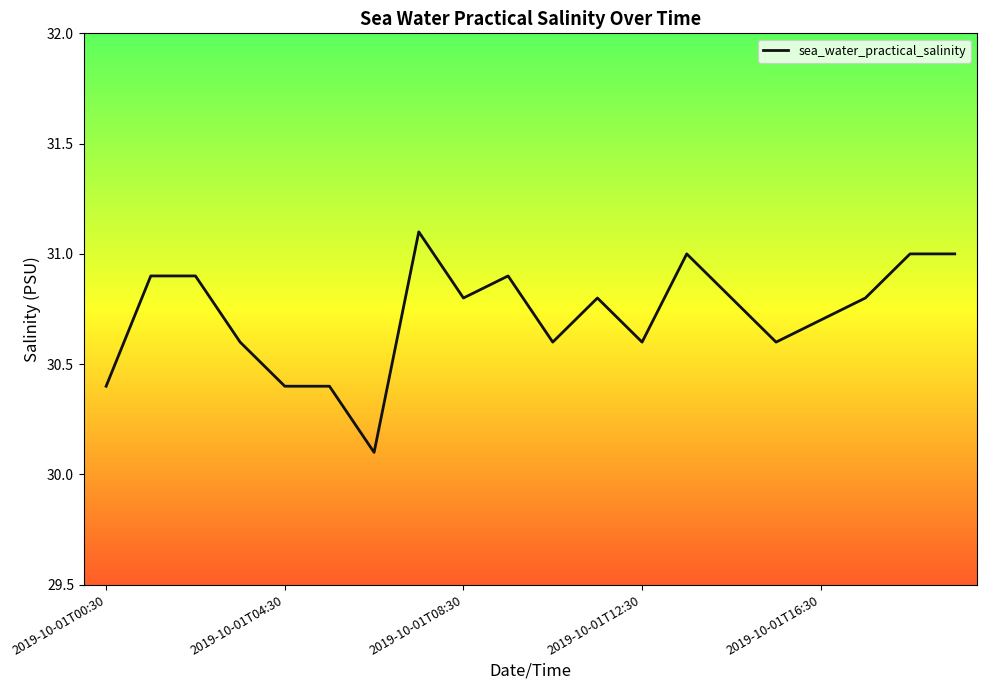

What is the minimum value shown in the chart?

30.1